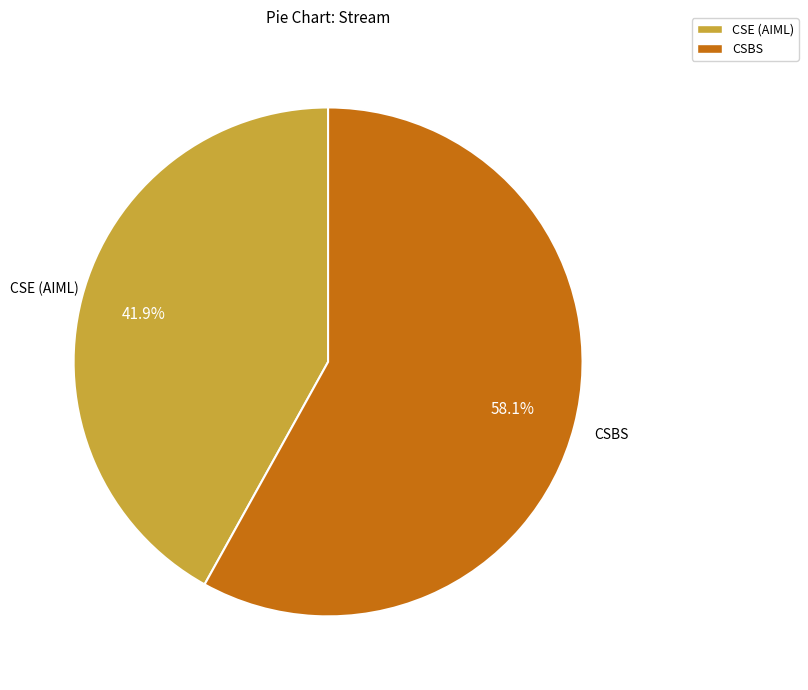

How much of the chart is everything except CSBS?

41.9%